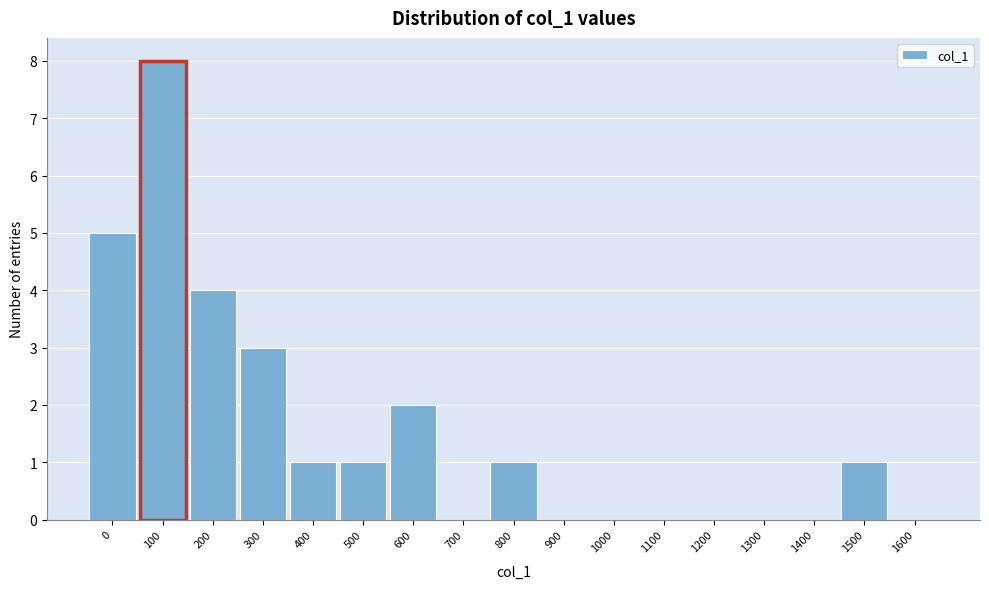

Reading left to right, transcribe all the data shown in this chart.

0=5	100=8	200=4	300=3	400=1	500=1	600=2	700=0	800=1	900=0	1000=0	1100=0	1200=0	1300=0	1400=0	1500=1	1600=0